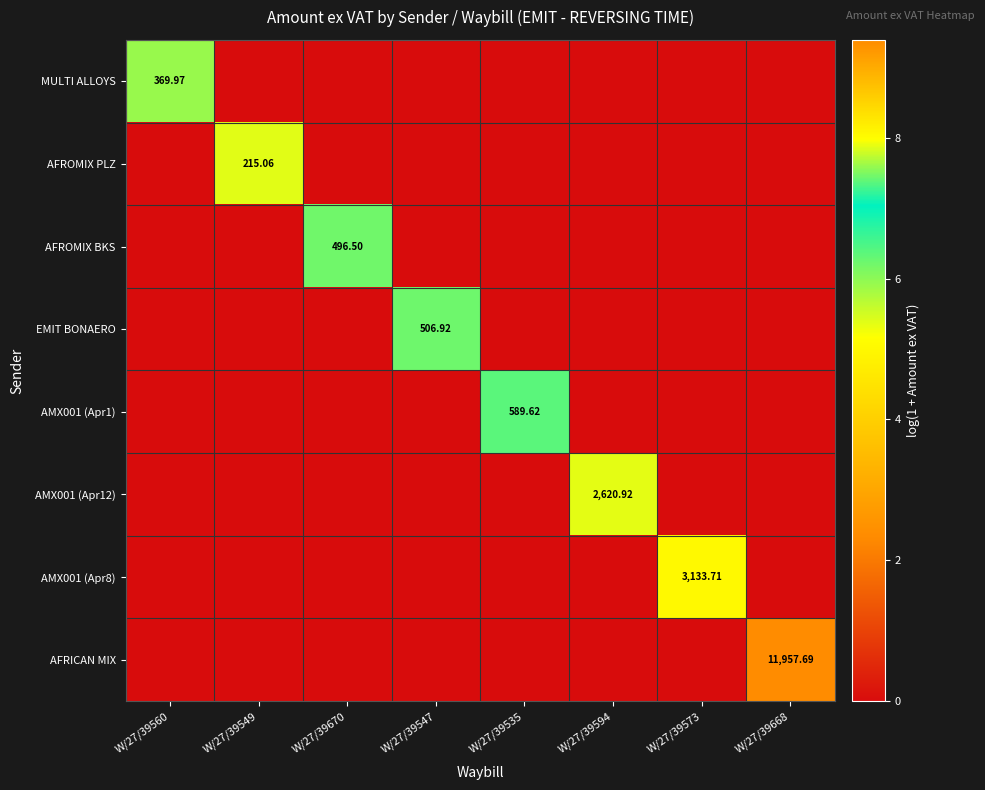

What is the maximum value for AMX001 (Apr12)?

7.9